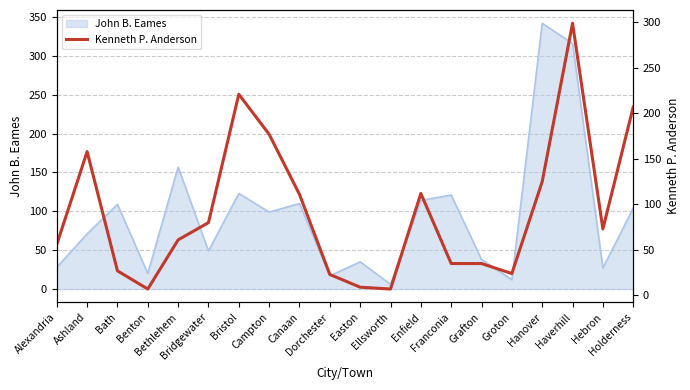

Where does the data first go above 73?

Ashland